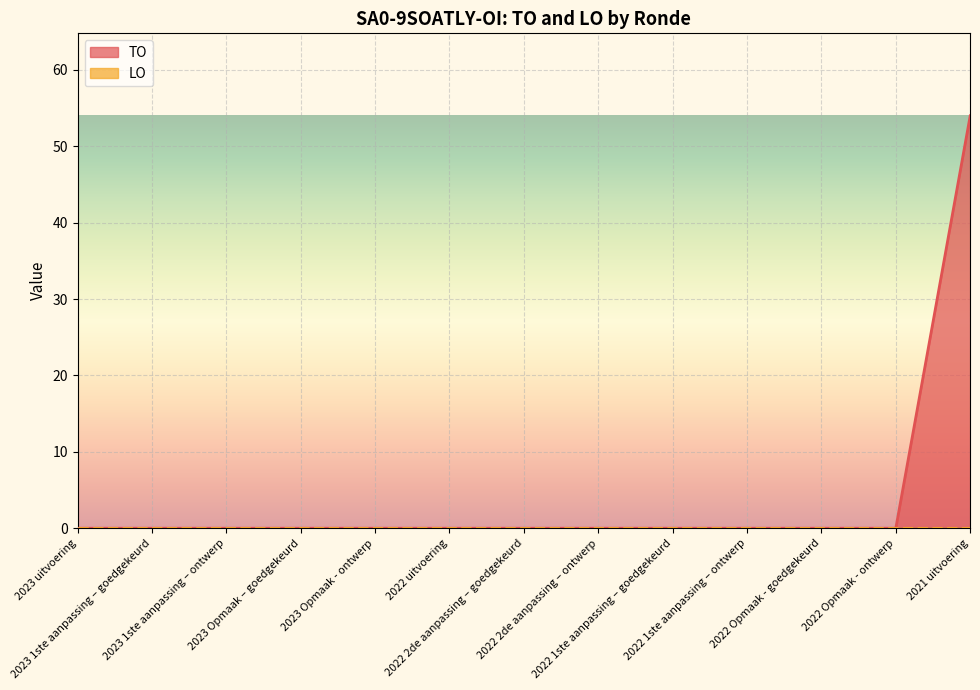

Which category has the lowest value across all series?

2023 uitvoering